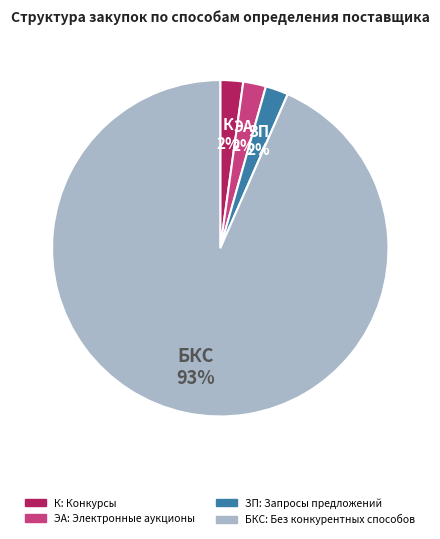

To the nearest percent, what is the average slice percentage?

25%